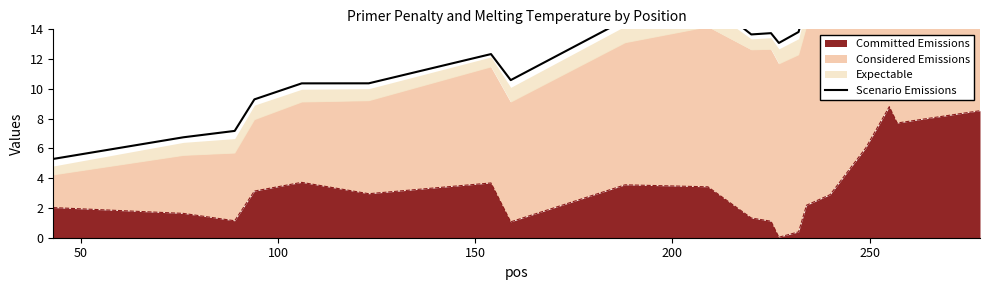

Reading left to right, extract all data points from this chart.

5.3	6.7	7.2	9.3	10.4	10.4	12.3	10.6	14.6	15.9	13.7	13.7	13.1	13.8	16.0	16.1	20.2	22.5	21.8	23.7